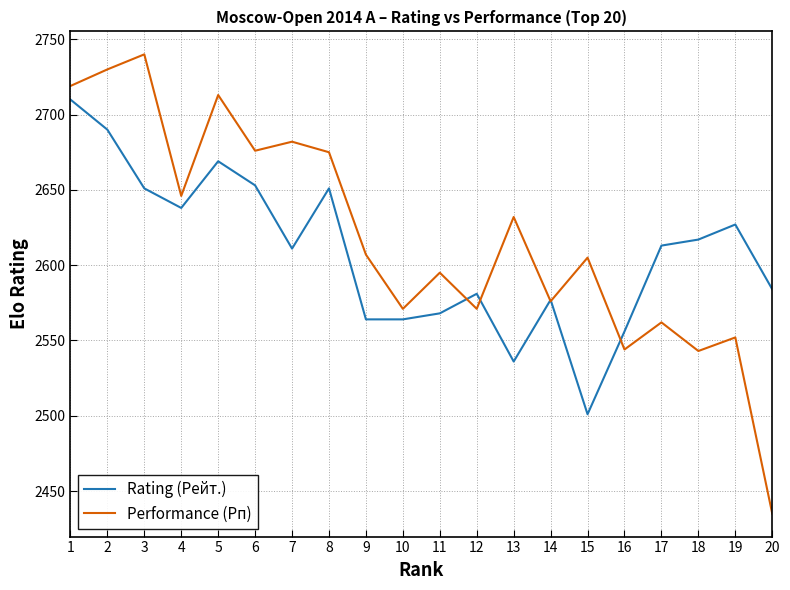

At 5, list the series in order from smallest to largest.

Rating (Рейт.), Performance (Рп)